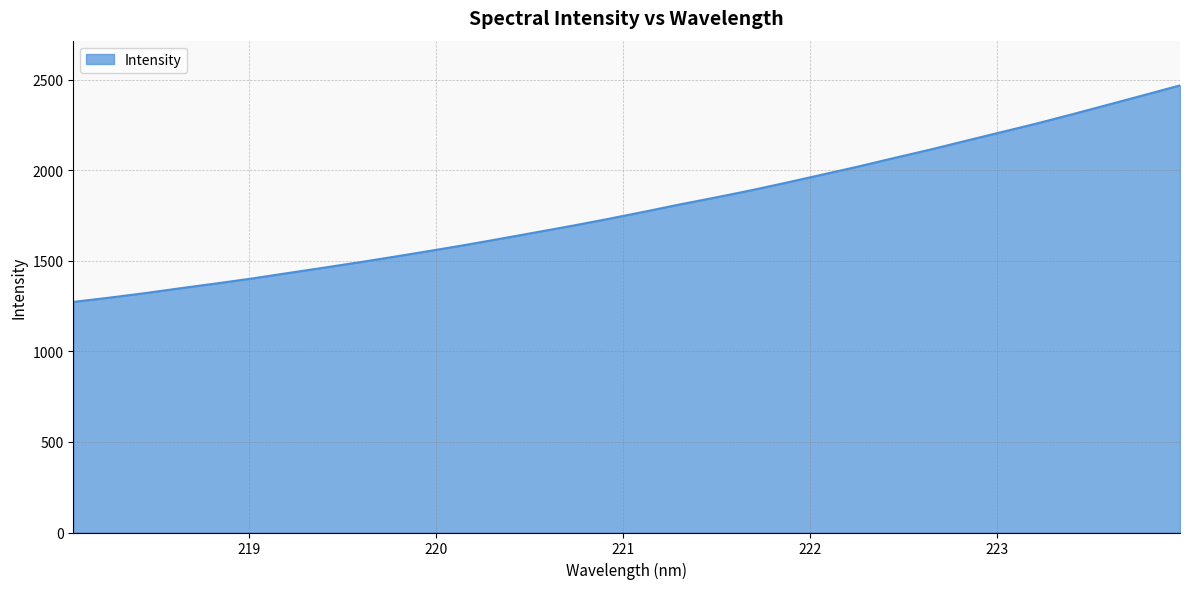

What is the difference between the maximum and minimum values?

1195.0